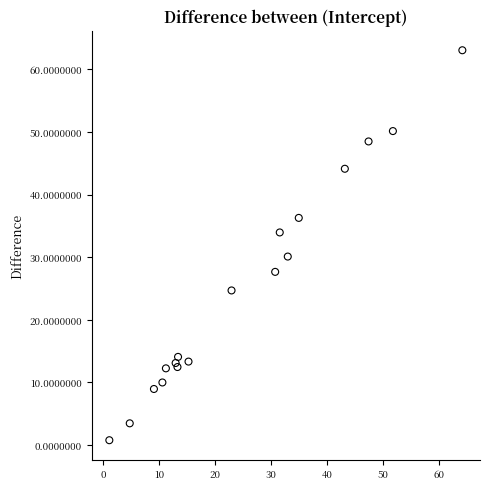

What Y value in the scatter plot is closest to 31?

30.1